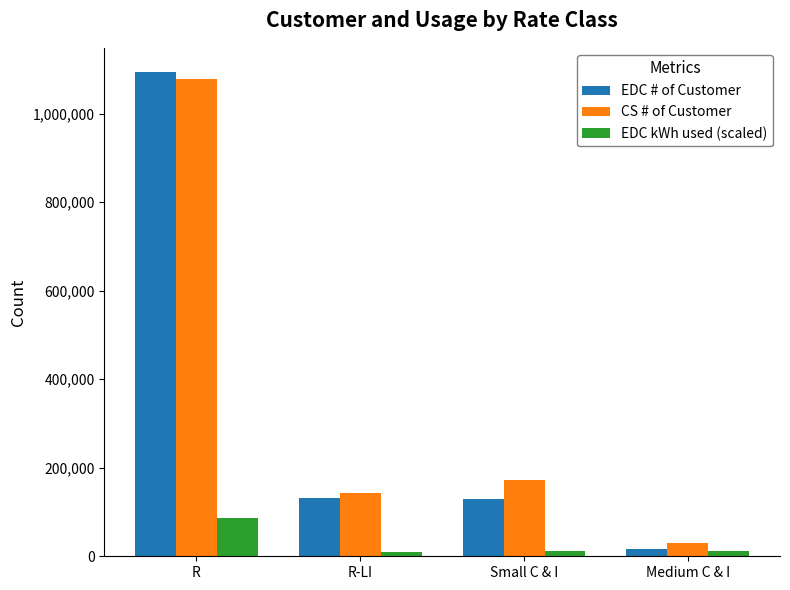

Is it true that EDC # of Customer equals 179251 at Small C & I?

False